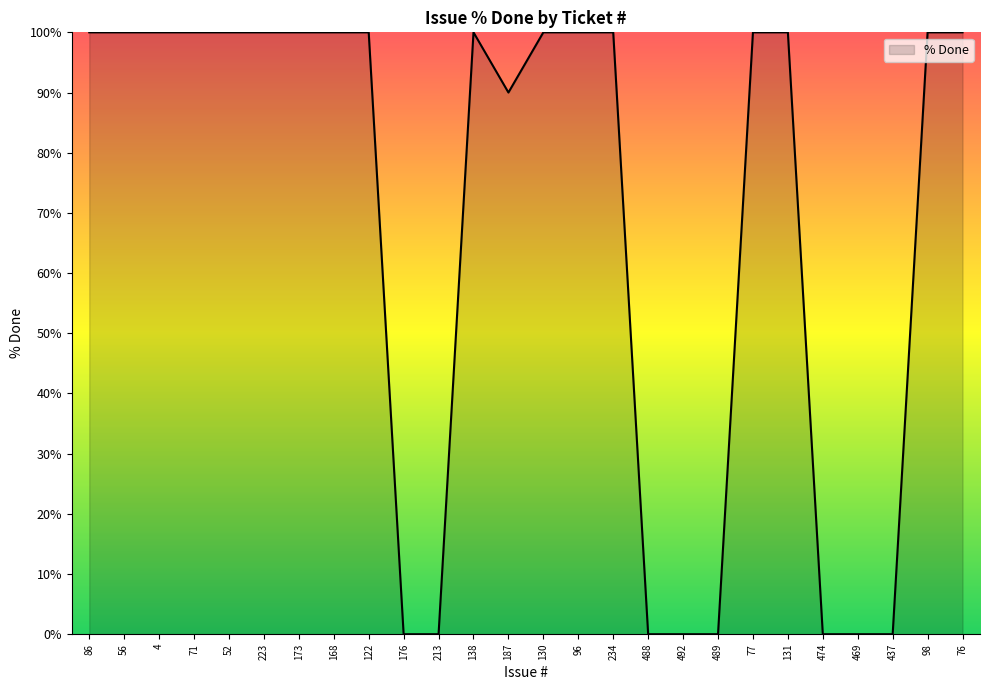

Does the chart display data point markers on the line(s)?

No